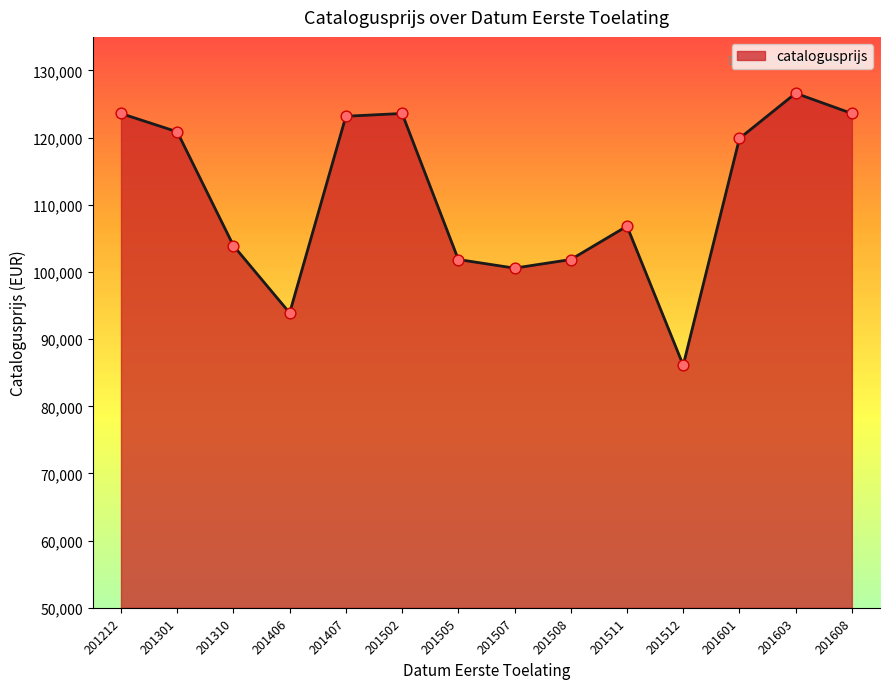

Which has a higher value, 201310 or 201407?

201407